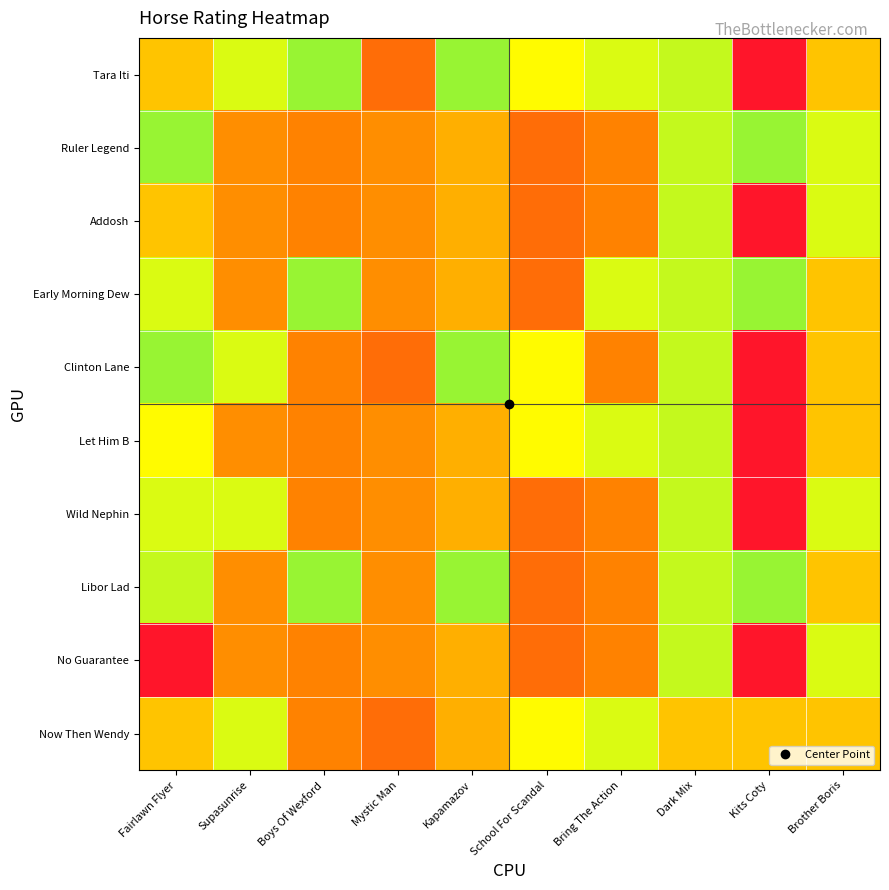

Reading right to left, extract all data points from this chart.

Tara Iti: Brother Boris=88	Kits Coty=72	Dark Mix=96	Bring The Action=95	School For Scandal=93	Kapamazov=98	Mystic Man=80	Boys Of Wexford=98	Supasunrise=95	Fairlawn Flyer=88
Ruler Legend: Brother Boris=95	Kits Coty=98	Dark Mix=96	Bring The Action=82	School For Scandal=80	Kapamazov=86	Mystic Man=83	Boys Of Wexford=82	Supasunrise=83	Fairlawn Flyer=98
Addosh: Brother Boris=95	Kits Coty=72	Dark Mix=96	Bring The Action=82	School For Scandal=80	Kapamazov=86	Mystic Man=83	Boys Of Wexford=82	Supasunrise=83	Fairlawn Flyer=88
Early Morning Dew: Brother Boris=88	Kits Coty=98	Dark Mix=96	Bring The Action=95	School For Scandal=80	Kapamazov=86	Mystic Man=83	Boys Of Wexford=98	Supasunrise=83	Fairlawn Flyer=95
Clinton Lane: Brother Boris=88	Kits Coty=72	Dark Mix=96	Bring The Action=82	School For Scandal=93	Kapamazov=98	Mystic Man=80	Boys Of Wexford=82	Supasunrise=95	Fairlawn Flyer=98
Let Him B: Brother Boris=88	Kits Coty=72	Dark Mix=96	Bring The Action=95	School For Scandal=93	Kapamazov=86	Mystic Man=83	Boys Of Wexford=82	Supasunrise=83	Fairlawn Flyer=93
Wild Nephin: Brother Boris=95	Kits Coty=72	Dark Mix=96	Bring The Action=82	School For Scandal=80	Kapamazov=86	Mystic Man=83	Boys Of Wexford=82	Supasunrise=95	Fairlawn Flyer=95
Libor Lad: Brother Boris=88	Kits Coty=98	Dark Mix=96	Bring The Action=82	School For Scandal=80	Kapamazov=98	Mystic Man=83	Boys Of Wexford=98	Supasunrise=83	Fairlawn Flyer=96
No Guarantee: Brother Boris=95	Kits Coty=72	Dark Mix=96	Bring The Action=82	School For Scandal=80	Kapamazov=86	Mystic Man=83	Boys Of Wexford=82	Supasunrise=83	Fairlawn Flyer=72
Now Then Wendy: Brother Boris=88	Kits Coty=88	Dark Mix=88	Bring The Action=95	School For Scandal=93	Kapamazov=86	Mystic Man=80	Boys Of Wexford=82	Supasunrise=95	Fairlawn Flyer=88